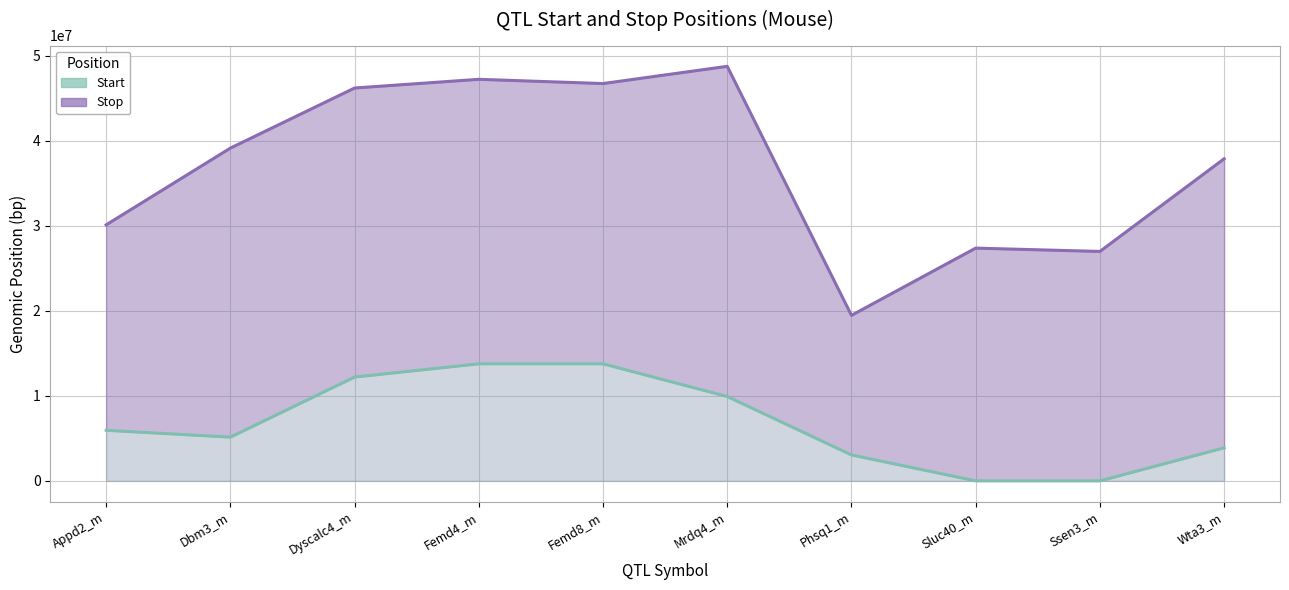

What position from the right is Phsq1_m?

4